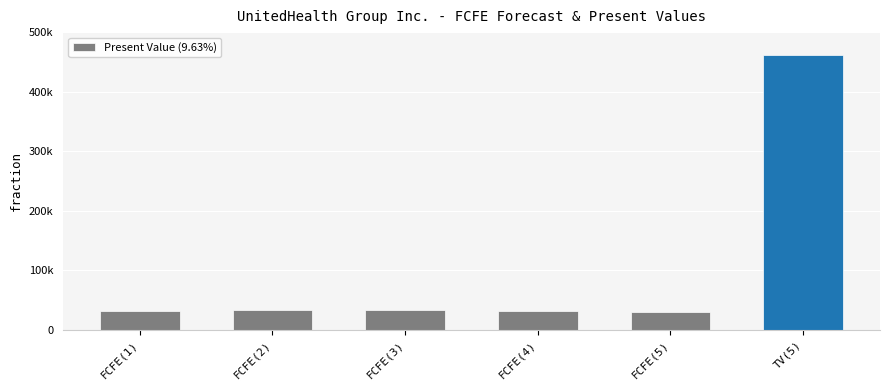

How many series are shown in this chart?

1